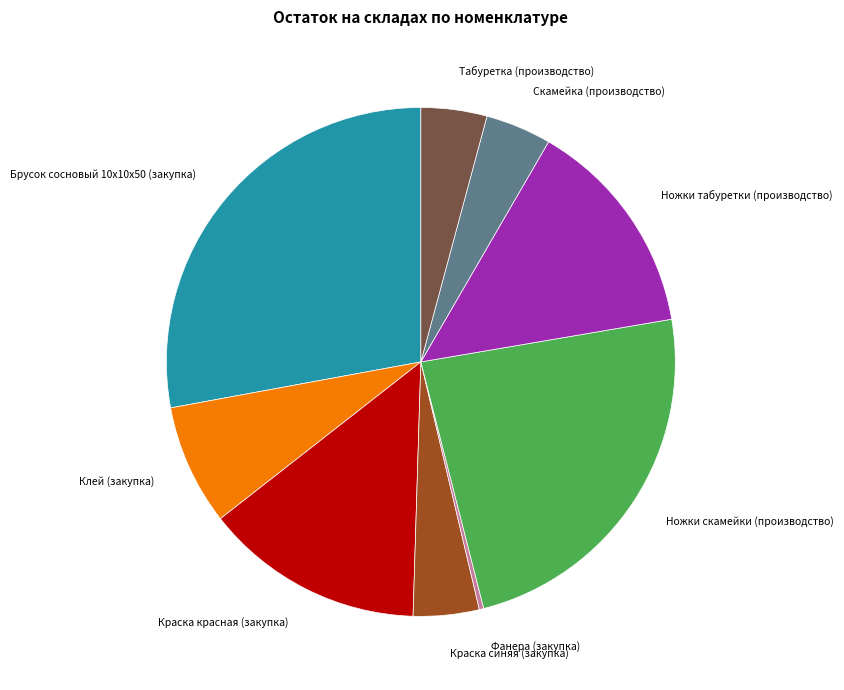

Is there any slice that represents more than half of the pie?

No